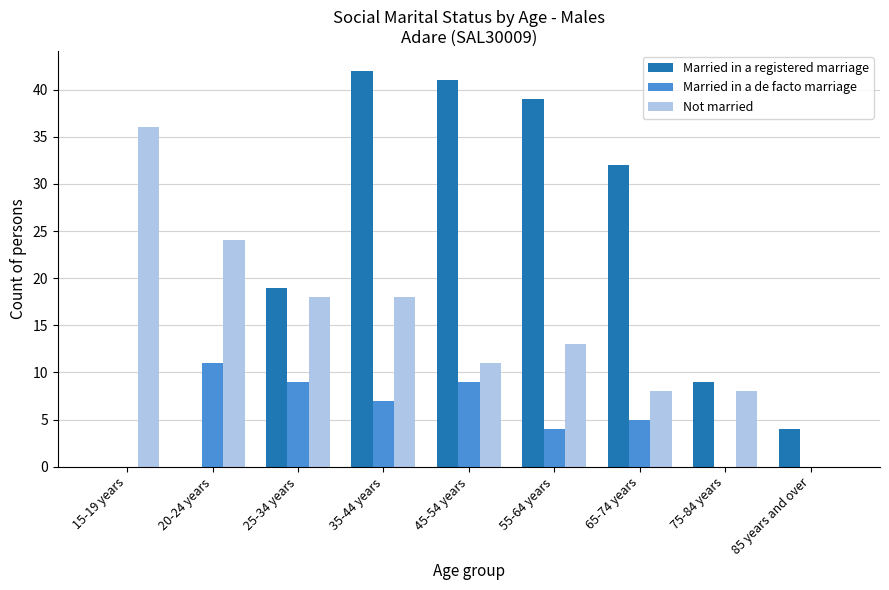

How many data points does each series have?

9